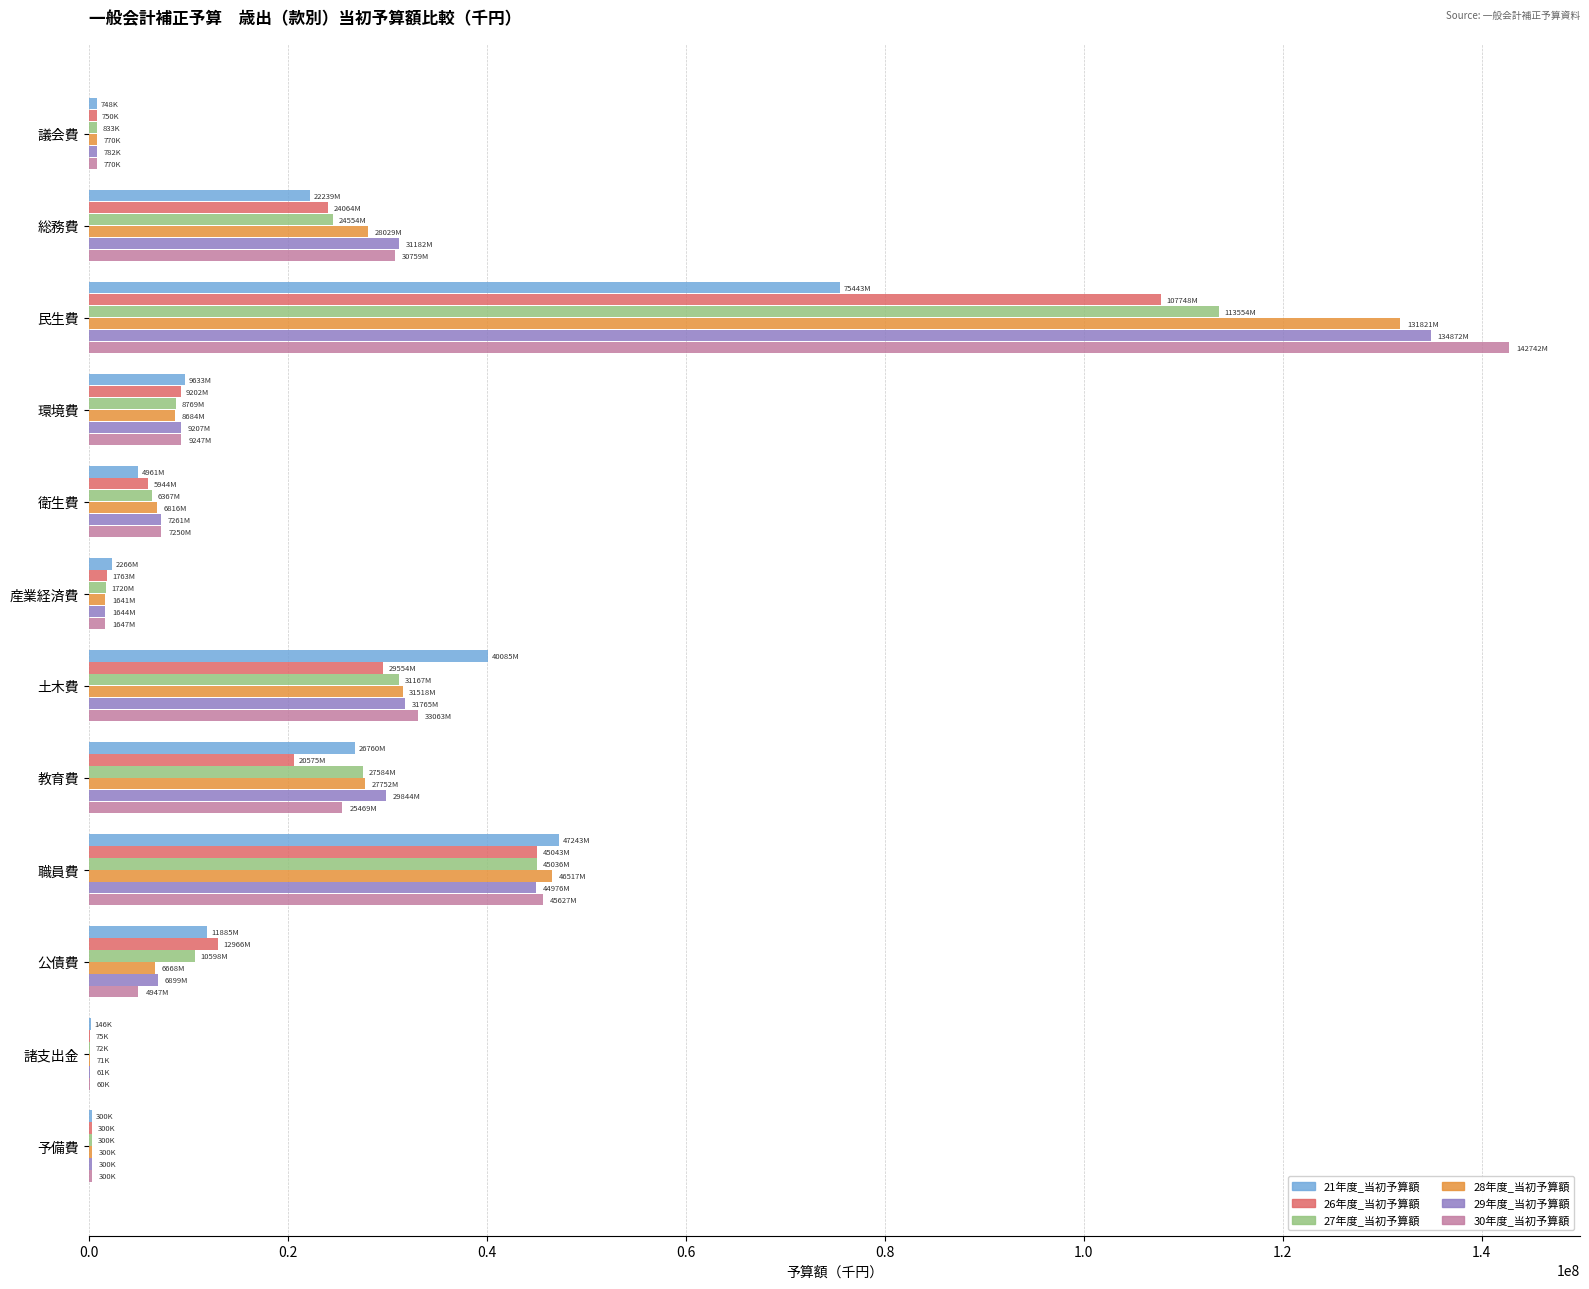

Is the value of 26年度_当初予算額 at 公債費 greater than the value of 27年度_当初予算額 at 議会費?

Yes